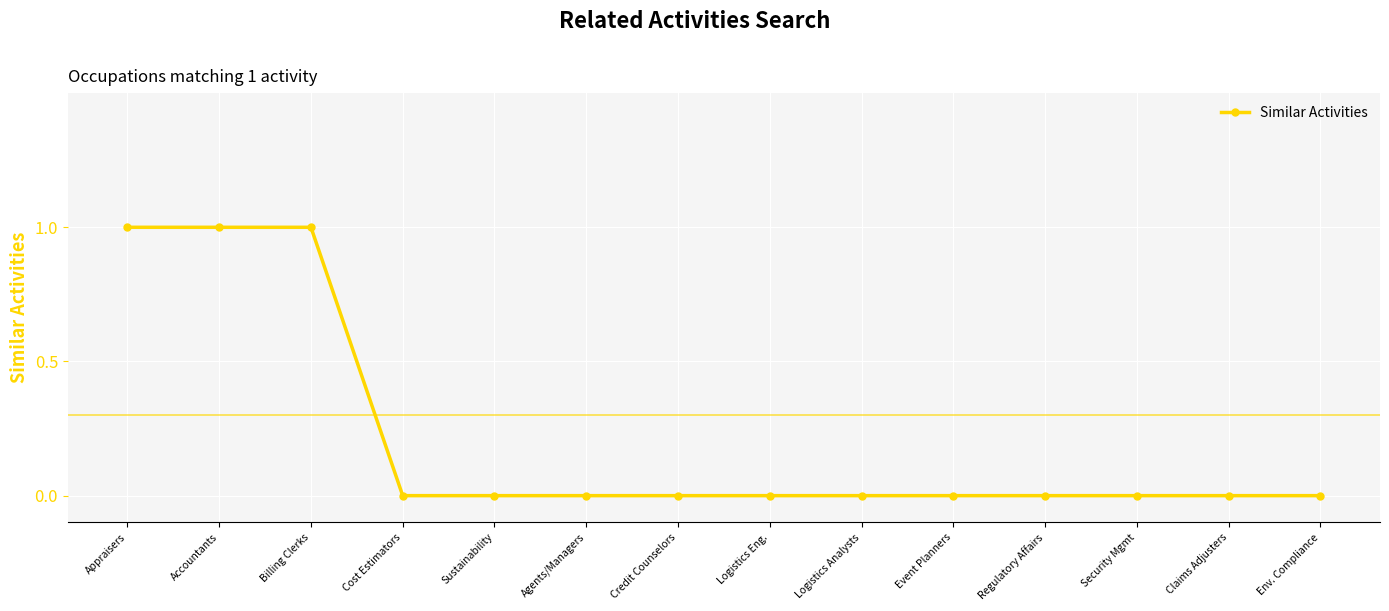

Is it true that the value at Agents/Managers is -1?

False